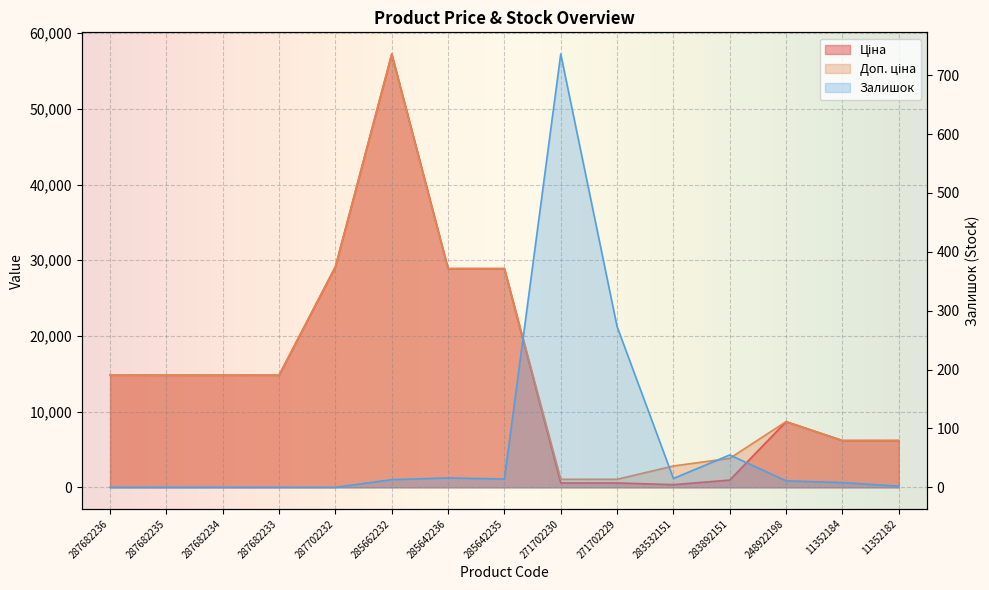

Reading right to left, list all the values displayed in this chart.

Ціна: 11352182=6182.6	11352184=6182.6	248922198=8679.5	283892151=958.4	283532151=352.6	271702229=578.1	271702230=578.1	285642235=28901.7	285642236=28901.7	285662232=57258.0	287702232=29152.3	287682233=14817.6	287682234=14817.6	287682235=14817.6	287682236=14817.6
Доп. ціна: 11352182=6182.6	11352184=6182.6	248922198=8679.5	283892151=3833.8	283532151=2821.2	271702229=1060.0	271702230=1060.0	285642235=28901.7	285642236=28901.7	285662232=57258.0	287702232=29152.3	287682233=14817.6	287682234=14817.6	287682235=14817.6	287682236=14817.6
Залишок: 11352182=2.0	11352184=8.0	248922198=11.0	283892151=55.0	283532151=15.0	271702229=273.0	271702230=736.0	285642235=14.0	285642236=16.0	285662232=13.0	287702232=0.0	287682233=0.0	287682234=0.0	287682235=0.0	287682236=0.0